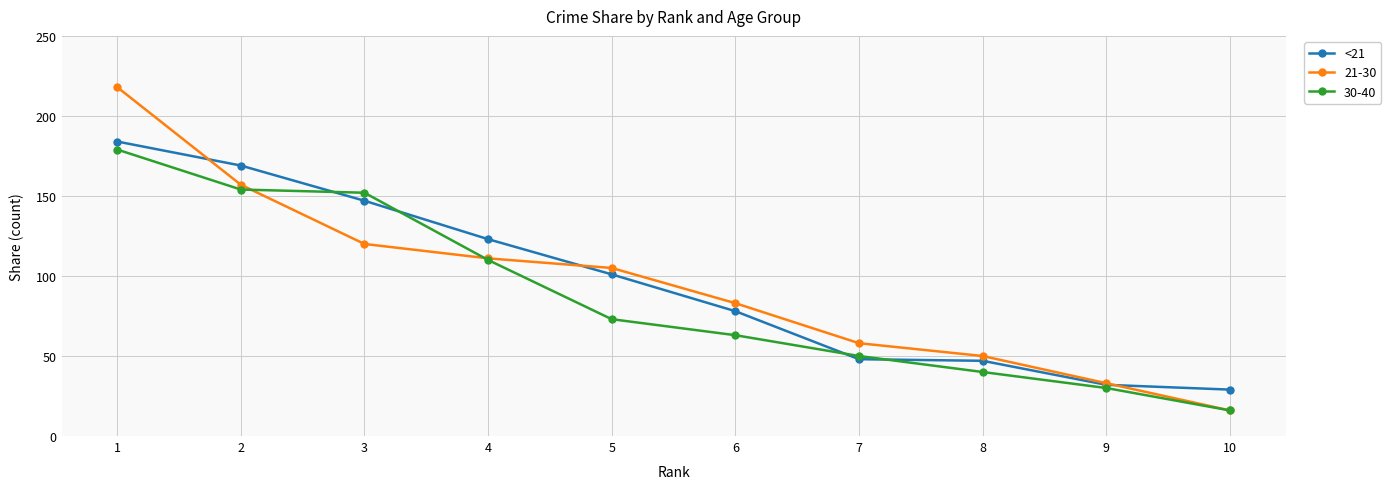

What is the minimum value shown in the chart?

16